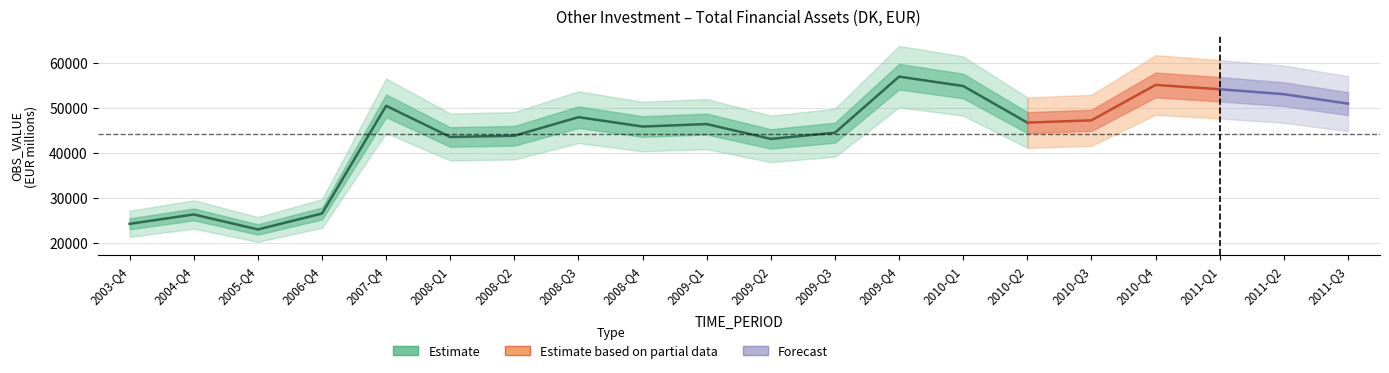

What is the change in value from 2008-Q4 to 2009-Q1?

+548.2